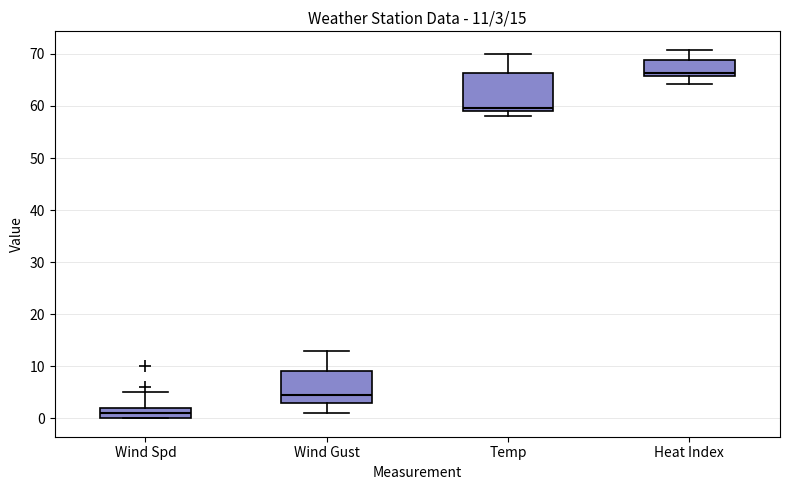

Comparing the boxes themselves (not the whiskers), which one is the tallest?

Temp